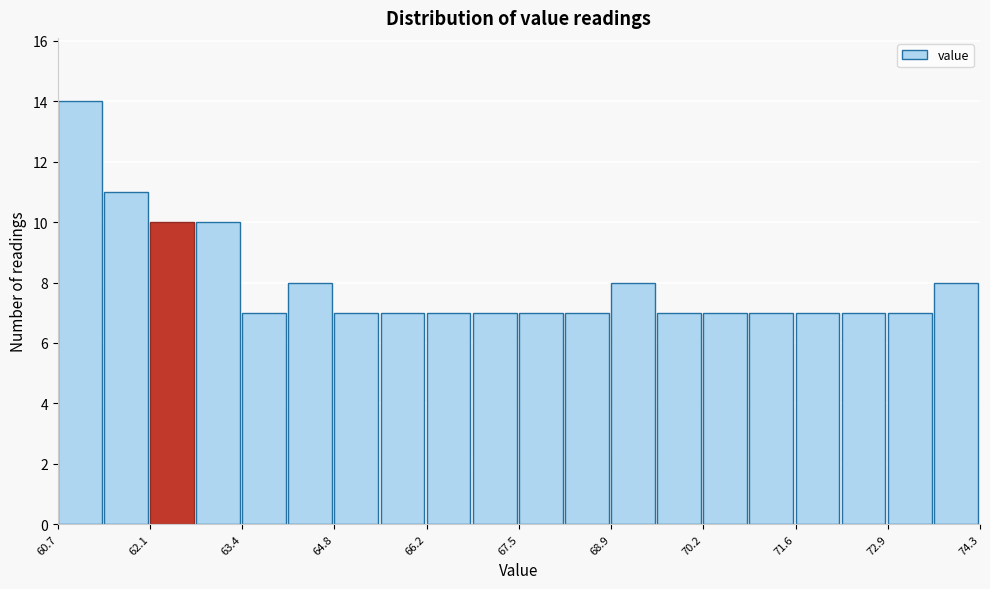

Around what value on the x-axis is the tallest bar? Give the approximate position of its centre, as read against the axis.

61.0